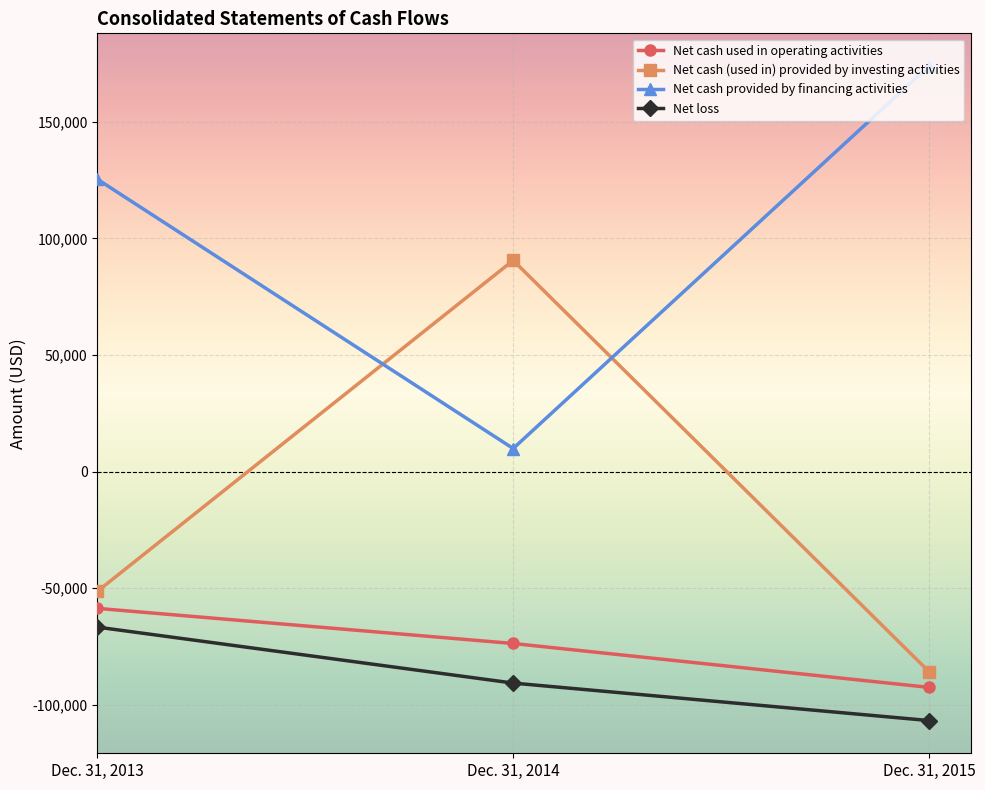

What is the value of the Net cash (used in) provided by investing activities point at the 3rd from the left?

-85796